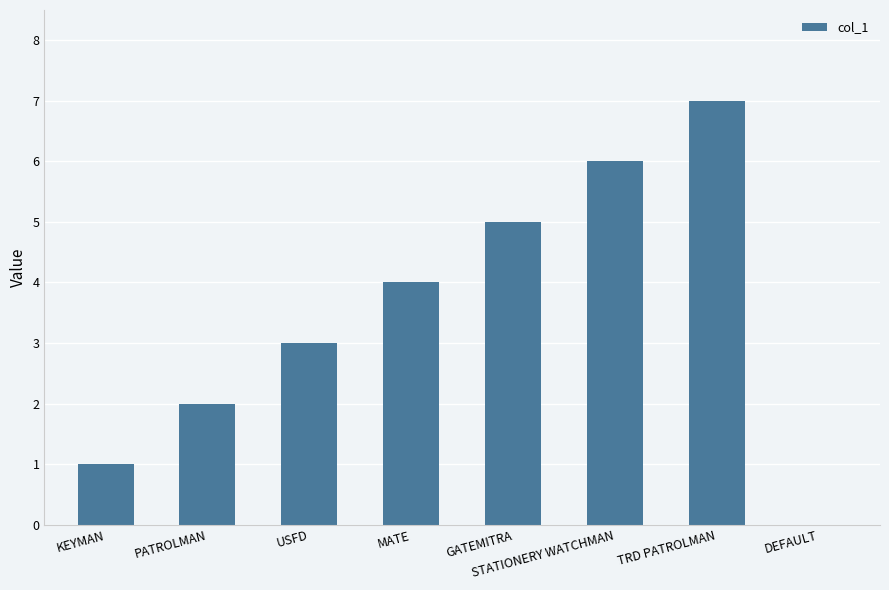

What is the sum of the values at GATEMITRA and KEYMAN?

6